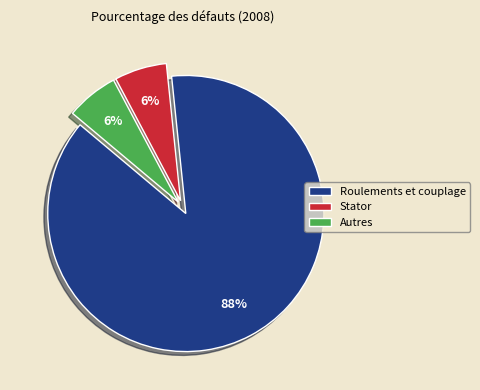

Count the number of slices in the pie.

3